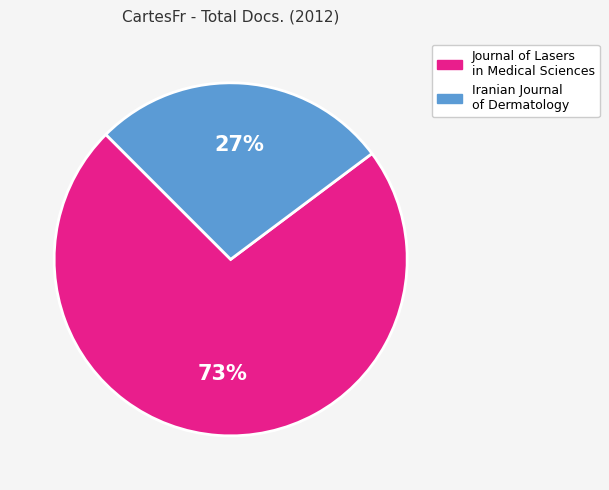

True or false: Iranian Journal of Dermatology accounts for 27% of the total.

True